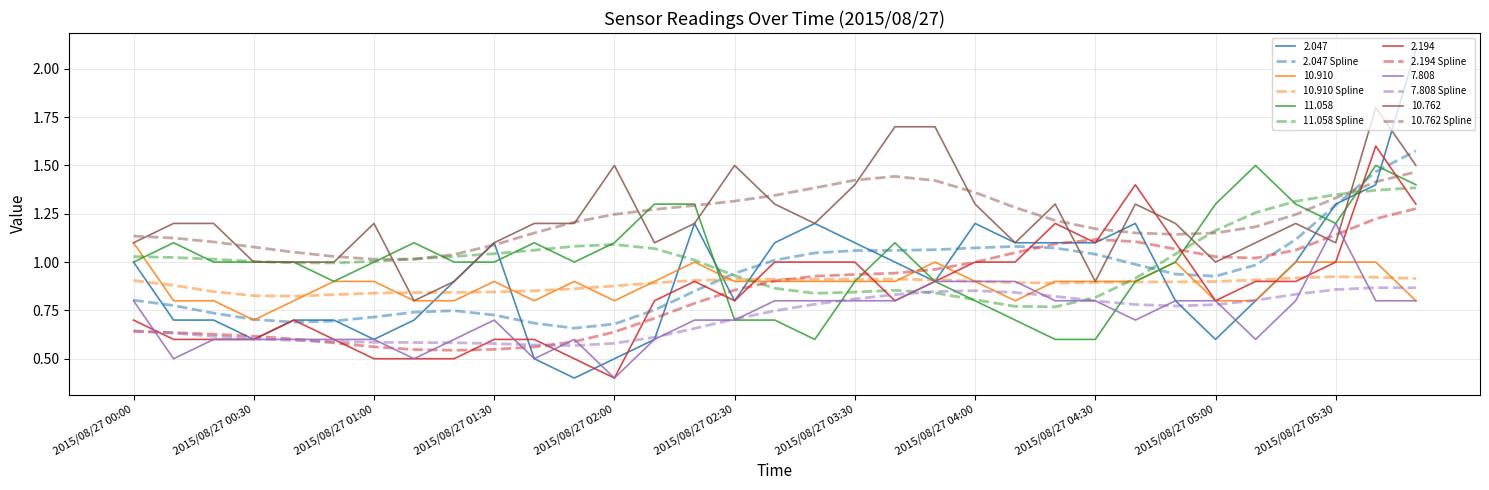

How many lines are shown in the chart?

12